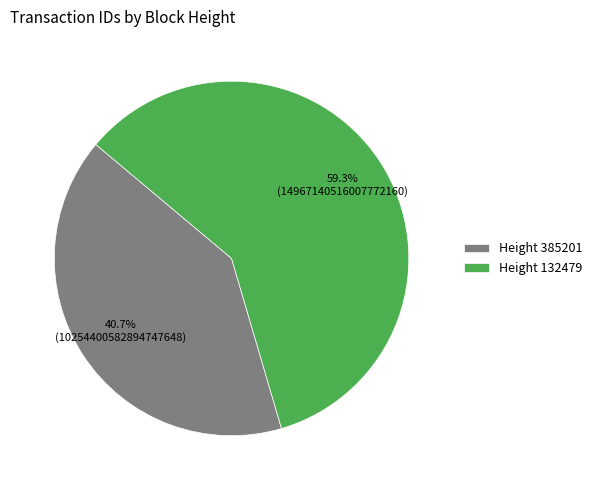

What percentage do Height 132479 and Height 385201 together represent?

100.0%